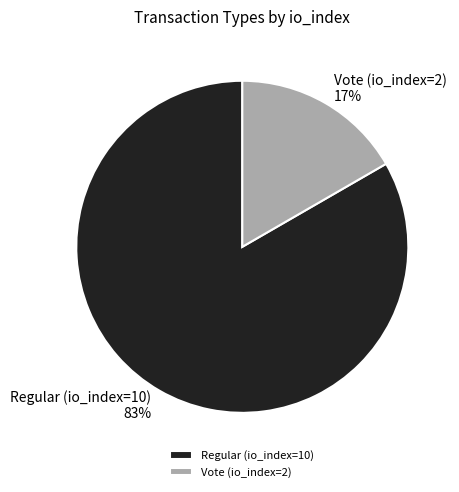

Which has a higher value, Regular (io_index=10) or Vote (io_index=2)?

Regular (io_index=10)